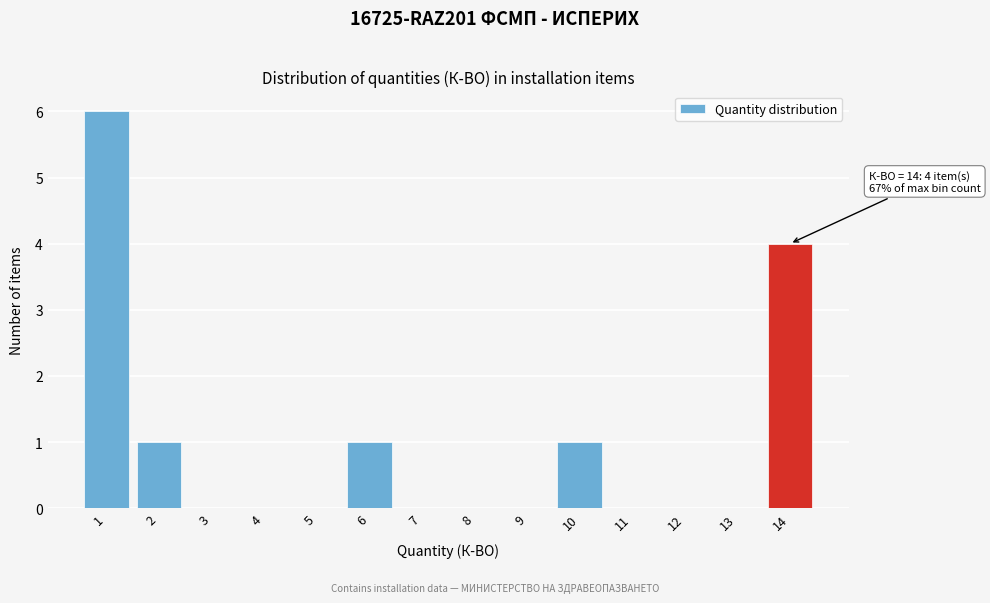

Which range on the x-axis has the tallest bar?

0.5 to 1.5